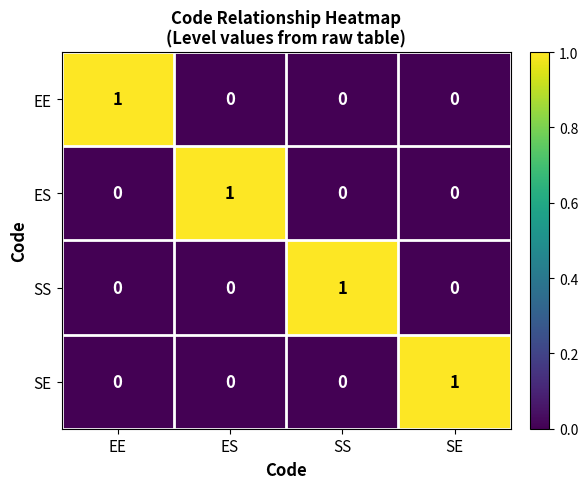

At how many categories does at least one series exceed 0?

4